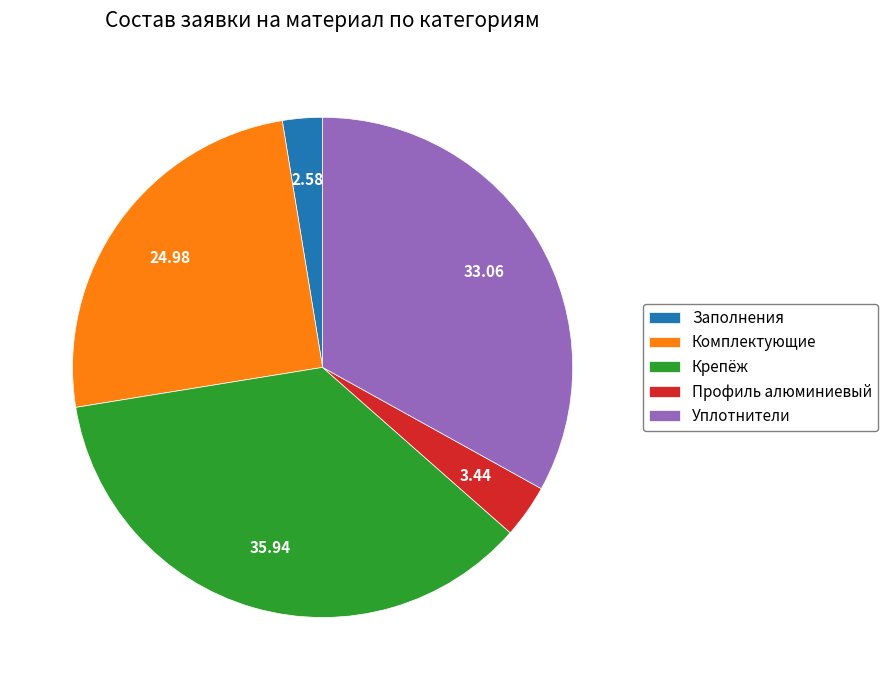

Rank the categories by value from lowest to highest.

Заполнения, Профиль алюминиевый, Комплектующие, Уплотнители, Крепёж